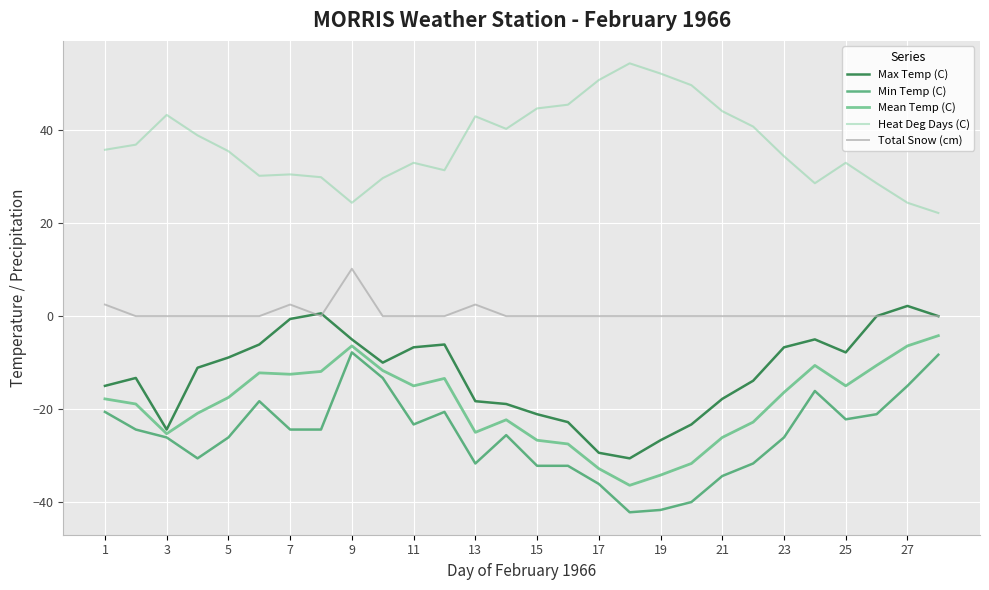

What is the greatest value displayed?

54.4